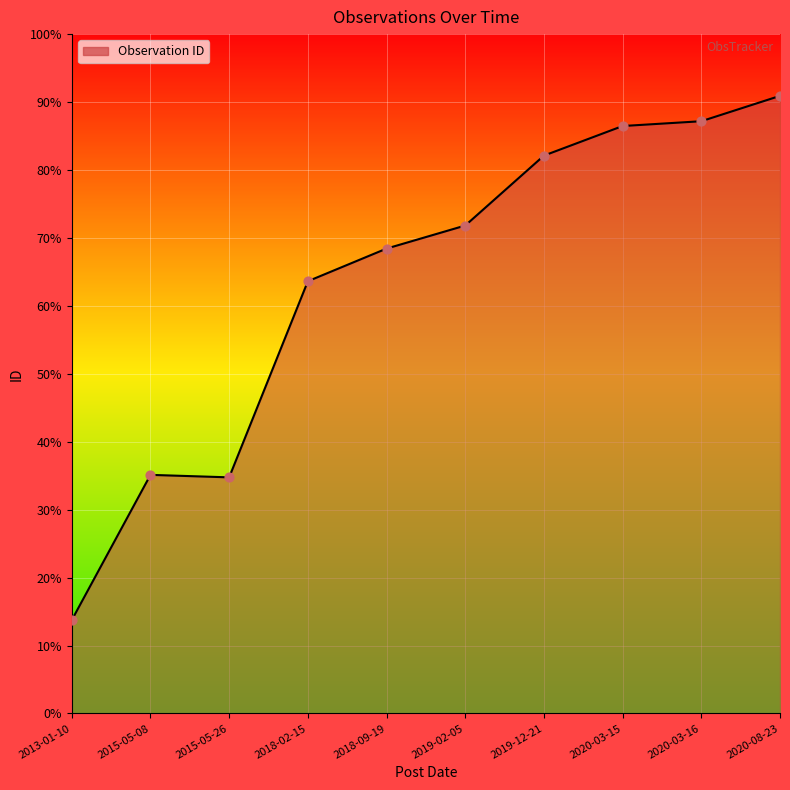

What is the change in value from 2019-12-21 to 2020-08-23?

+8.8